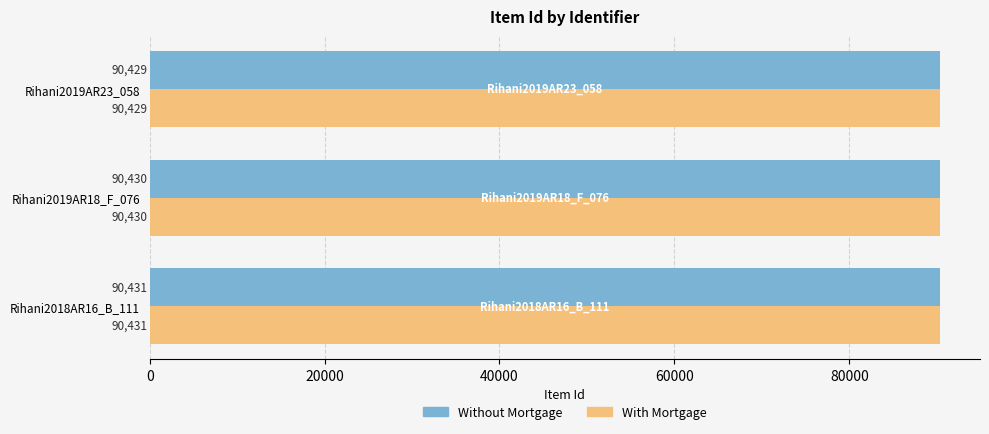

What is the sum of all Without Mortgage values?

271290